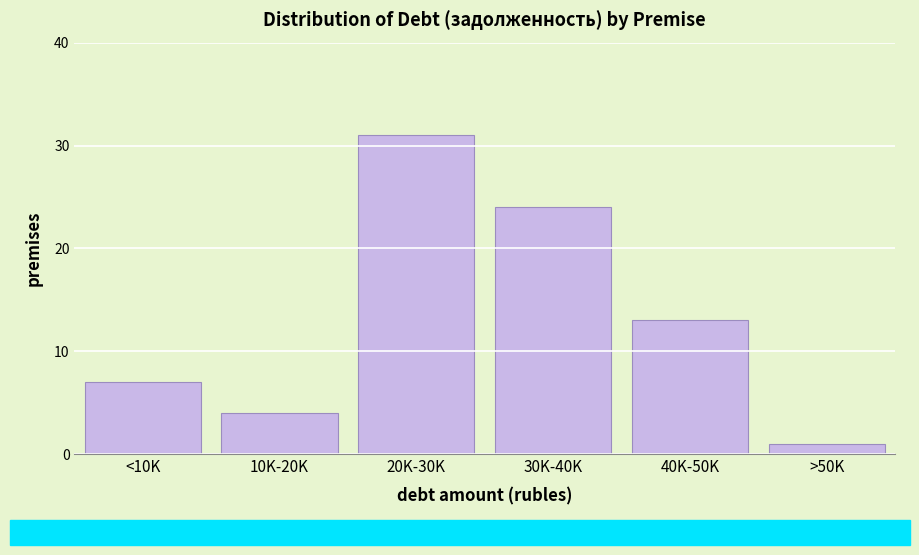

Reading left to right, transcribe all the data shown in this chart.

<10K=7	10K-20K=4	20K-30K=31	30K-40K=24	40K-50K=13	>50K=1